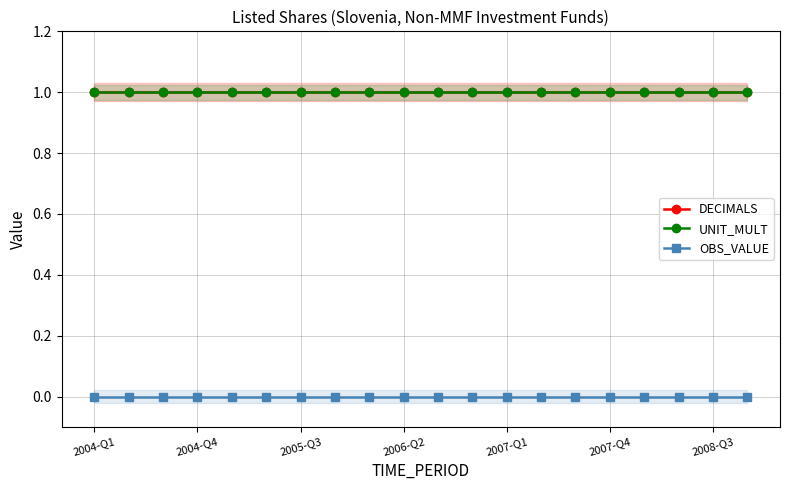

What is the difference between the highest and lowest values at 2004-Q4?

1